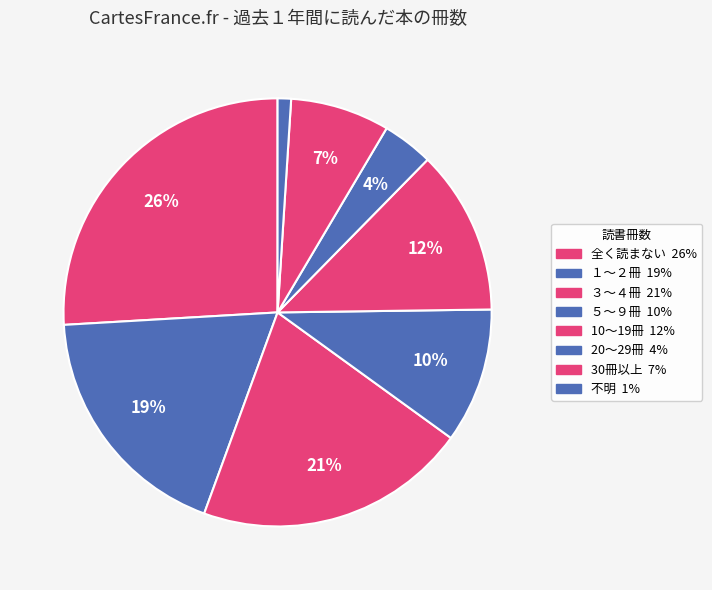

Which slice is the smallest?

不明